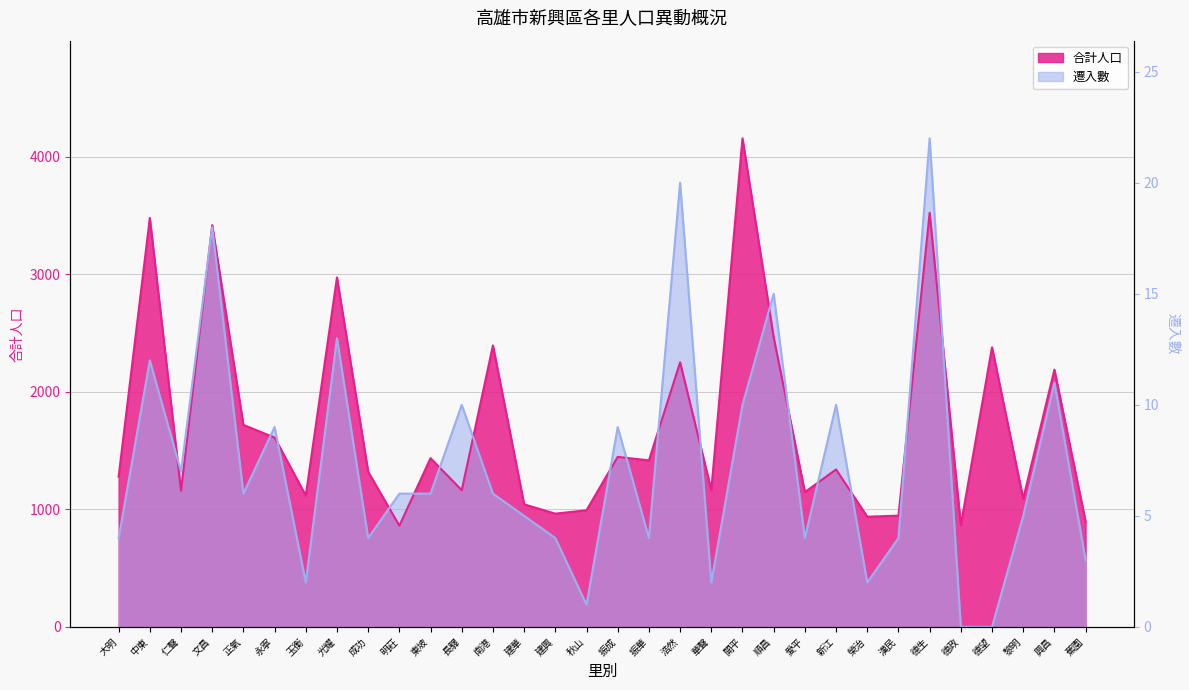

At which category does 遷入數 reach its first local valley?

仁聲